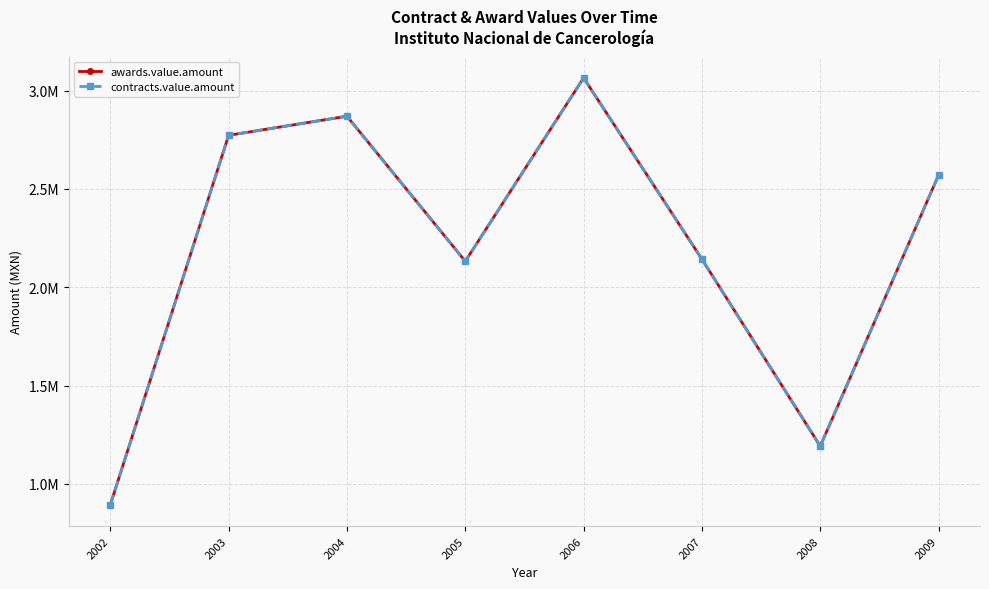

Is this an area chart (filled region under the line)?

No